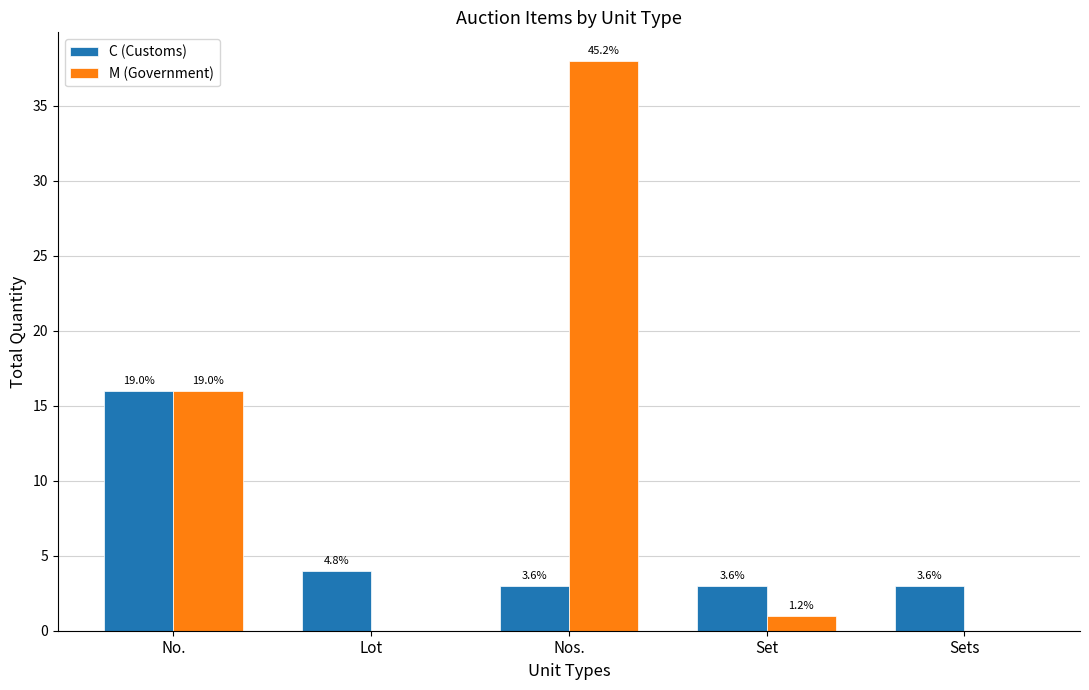

Are the bars grouped side by side (vs. stacked)?

Yes